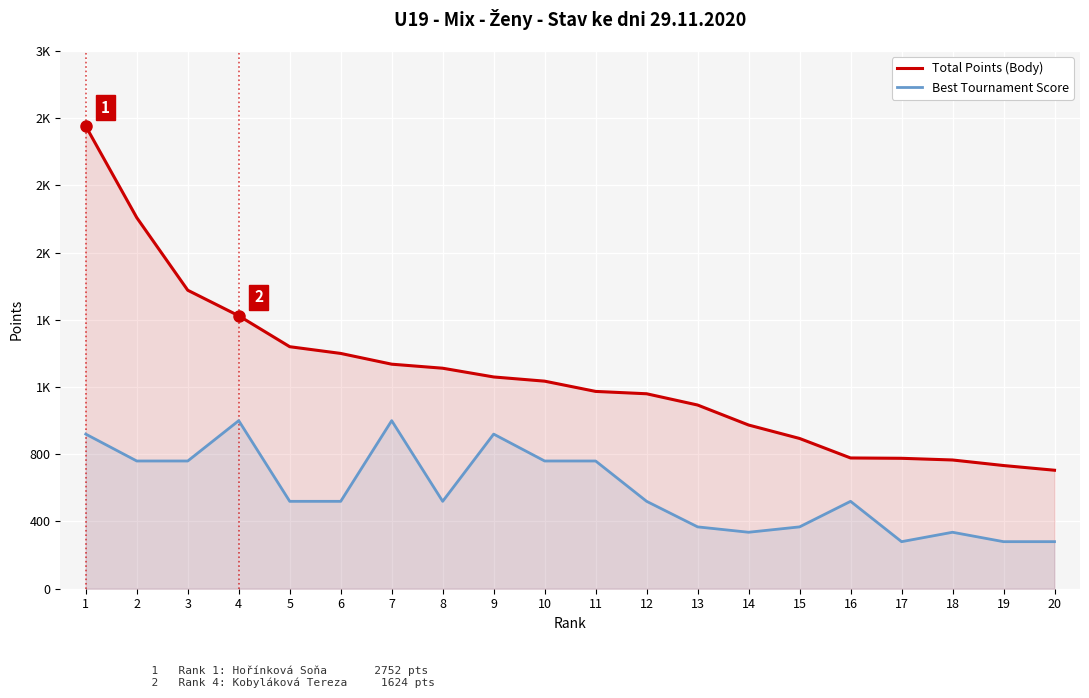

Reading right to left, extract all data points from this chart.

Total Points (Body): 705	733	766	776	778	894	974	1093	1160	1174	1235	1260	1312	1336	1400	1440	1624	1776	2208	2752
Best Tournament Score: 280	280	336	280	520	368	336	368	520	760	760	920	520	1000	520	520	1000	760	760	920